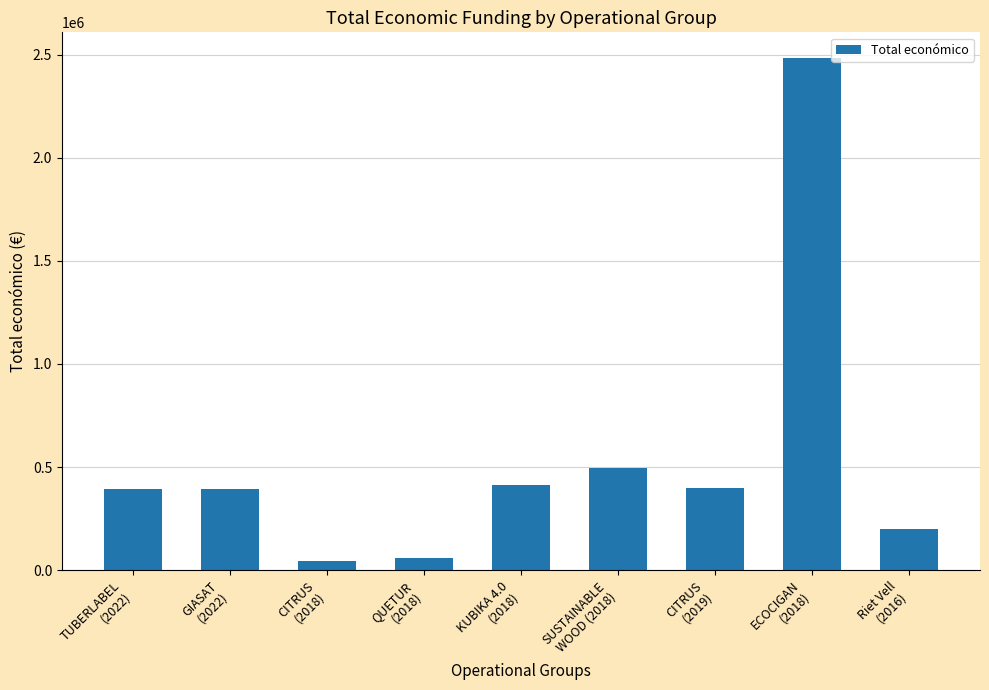

True or false: the data shows 400025 at CITRUS
(2019).

True